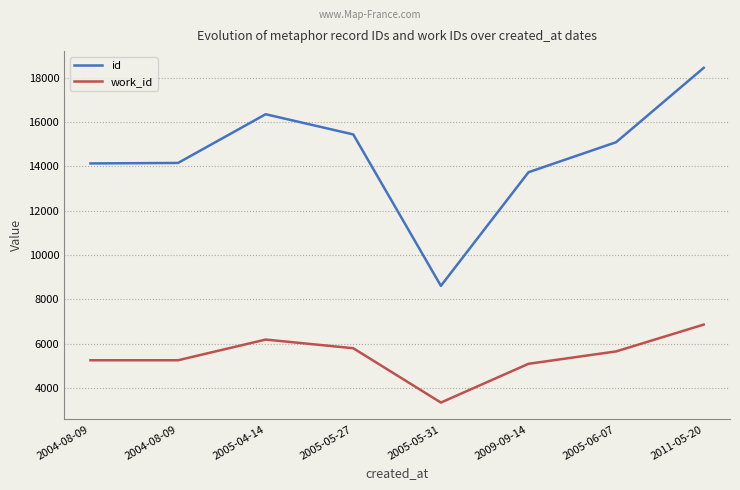

Does the chart display data point markers on the line(s)?

No